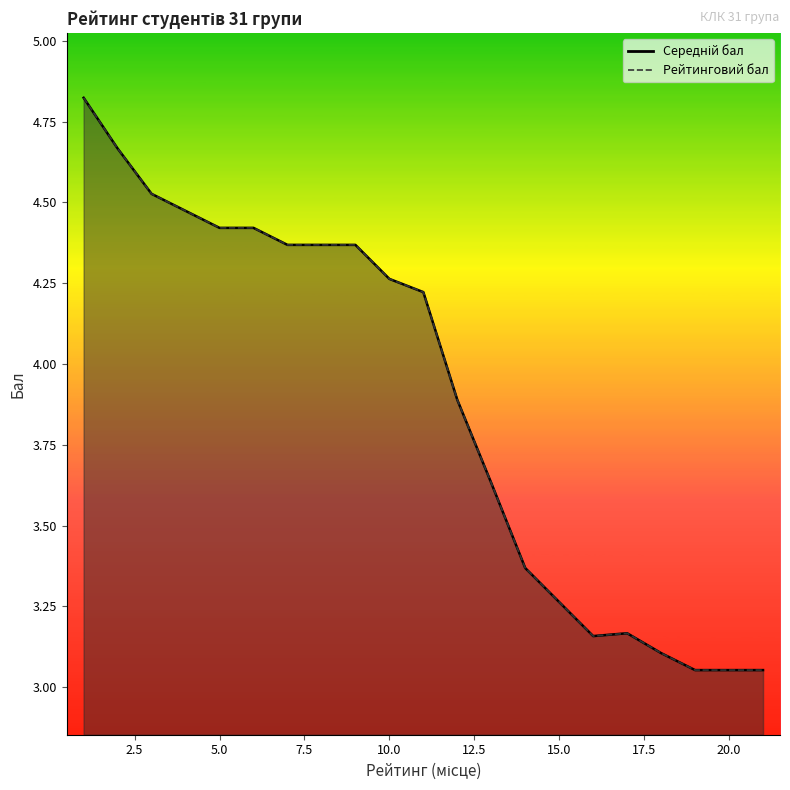

How many values in the Рейтинговий бал series exceed 4?

11